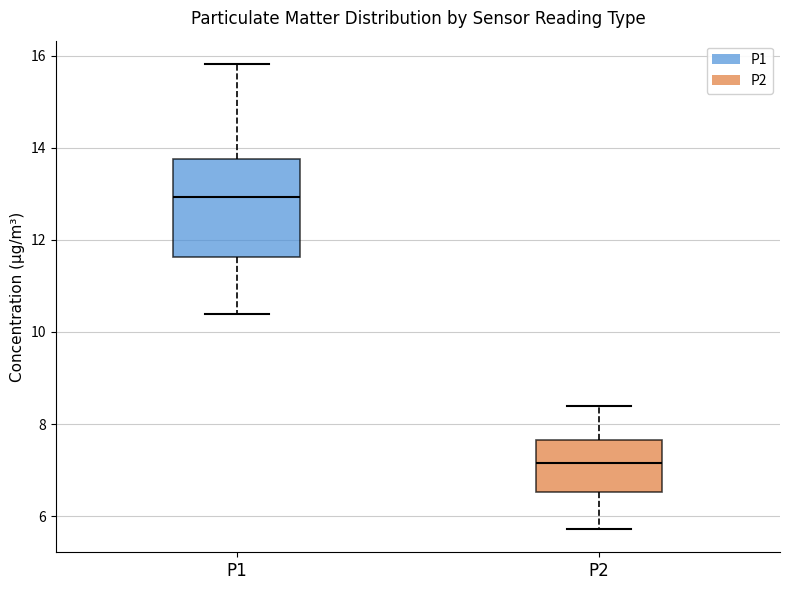

Reading left to right, transcribe this box plot: for each box, give where its median line is, the range the box spans, and where its two whiskers end, as read against the y-axis. The values are not printed on the chart, so give them approximately, as read against the axis.

P1: median 13.0, box 11.6 to 13.8, whiskers 10.4 to 15.8
P2: median 7.2, box 6.6 to 7.6, whiskers 5.8 to 8.4